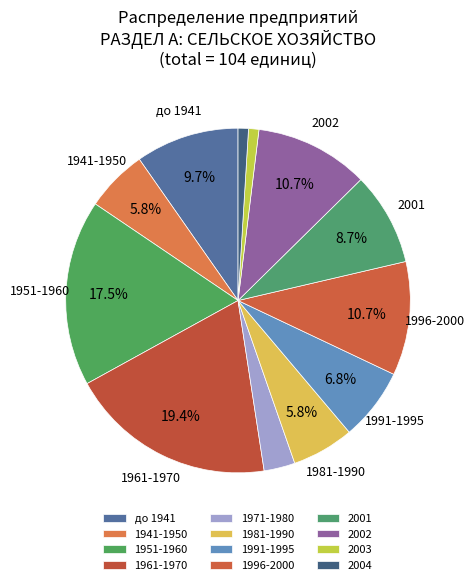

To the nearest percent, what is the difference between the largest and smallest slice percentages?

18%